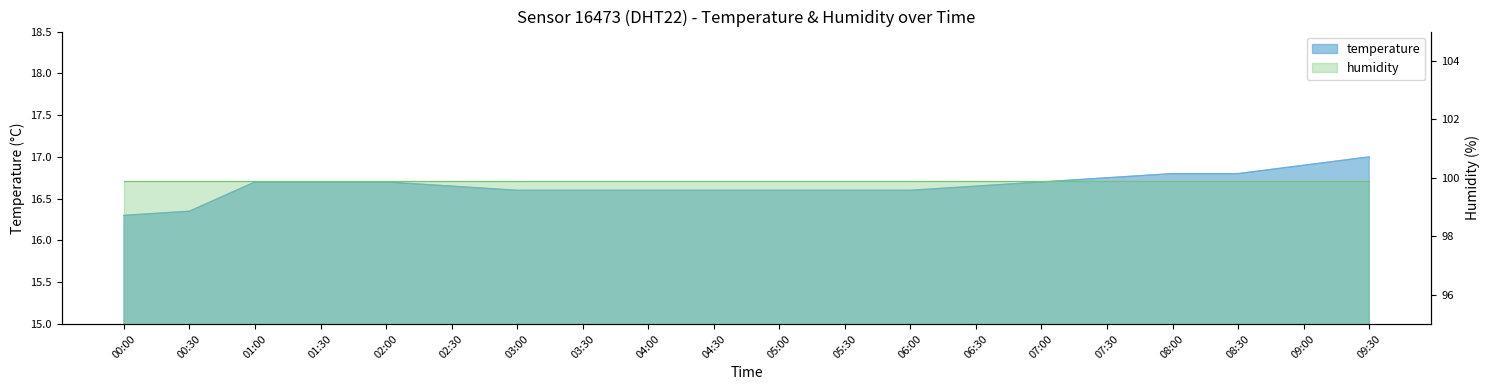

True or false: the data has more than 2 interior local peaks.

False